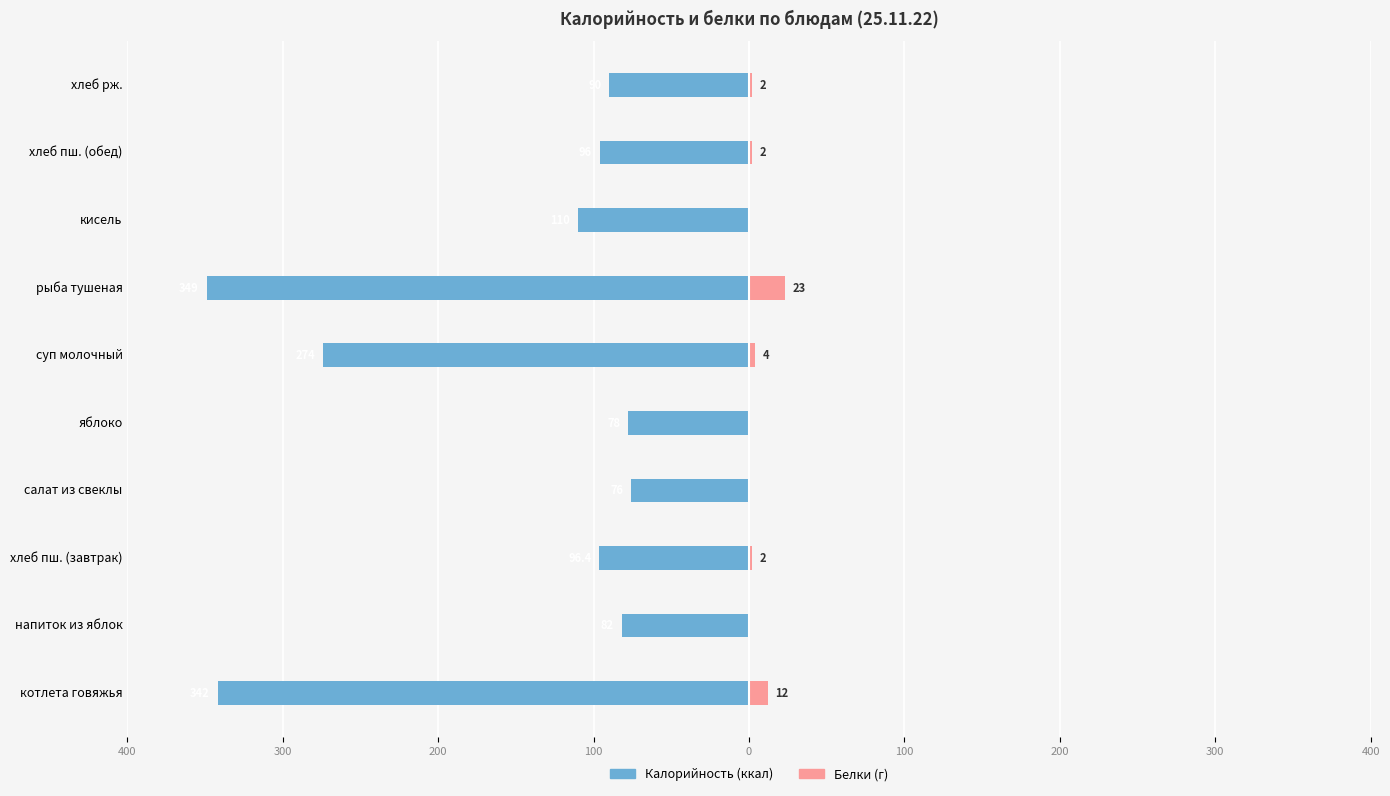

Rank the series at напиток из яблок from lowest to highest value.

Калорийность (ккал), Белки (г)